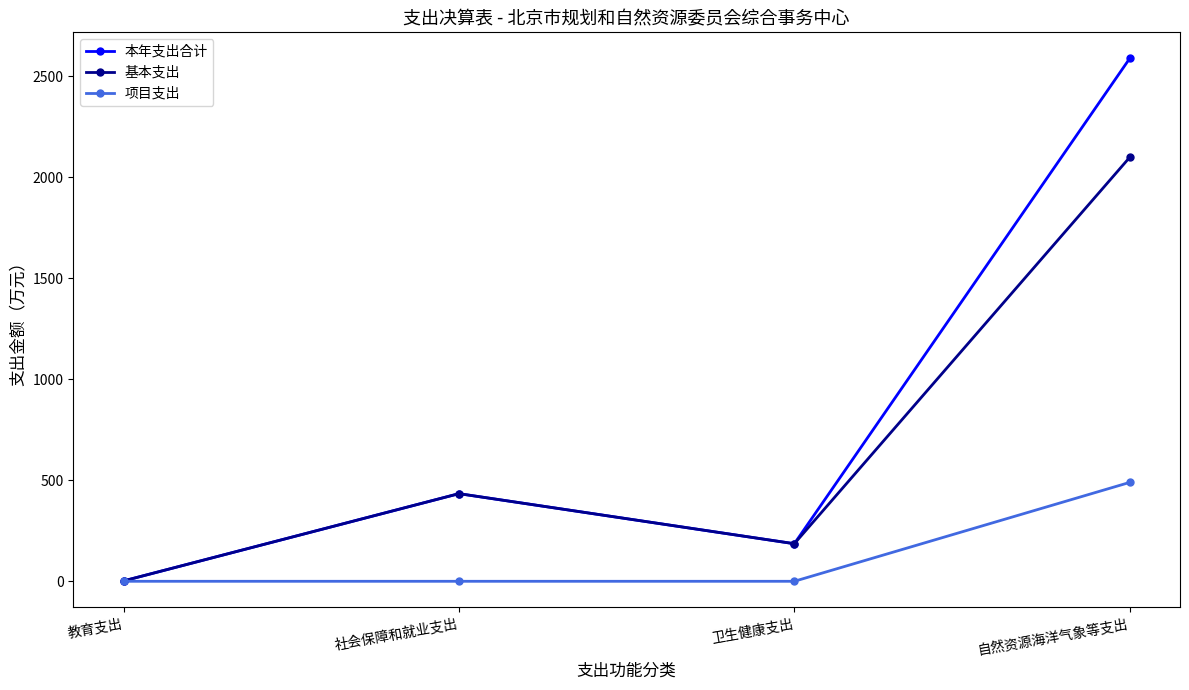

Which series has the largest range (max minus min)?

本年支出合计